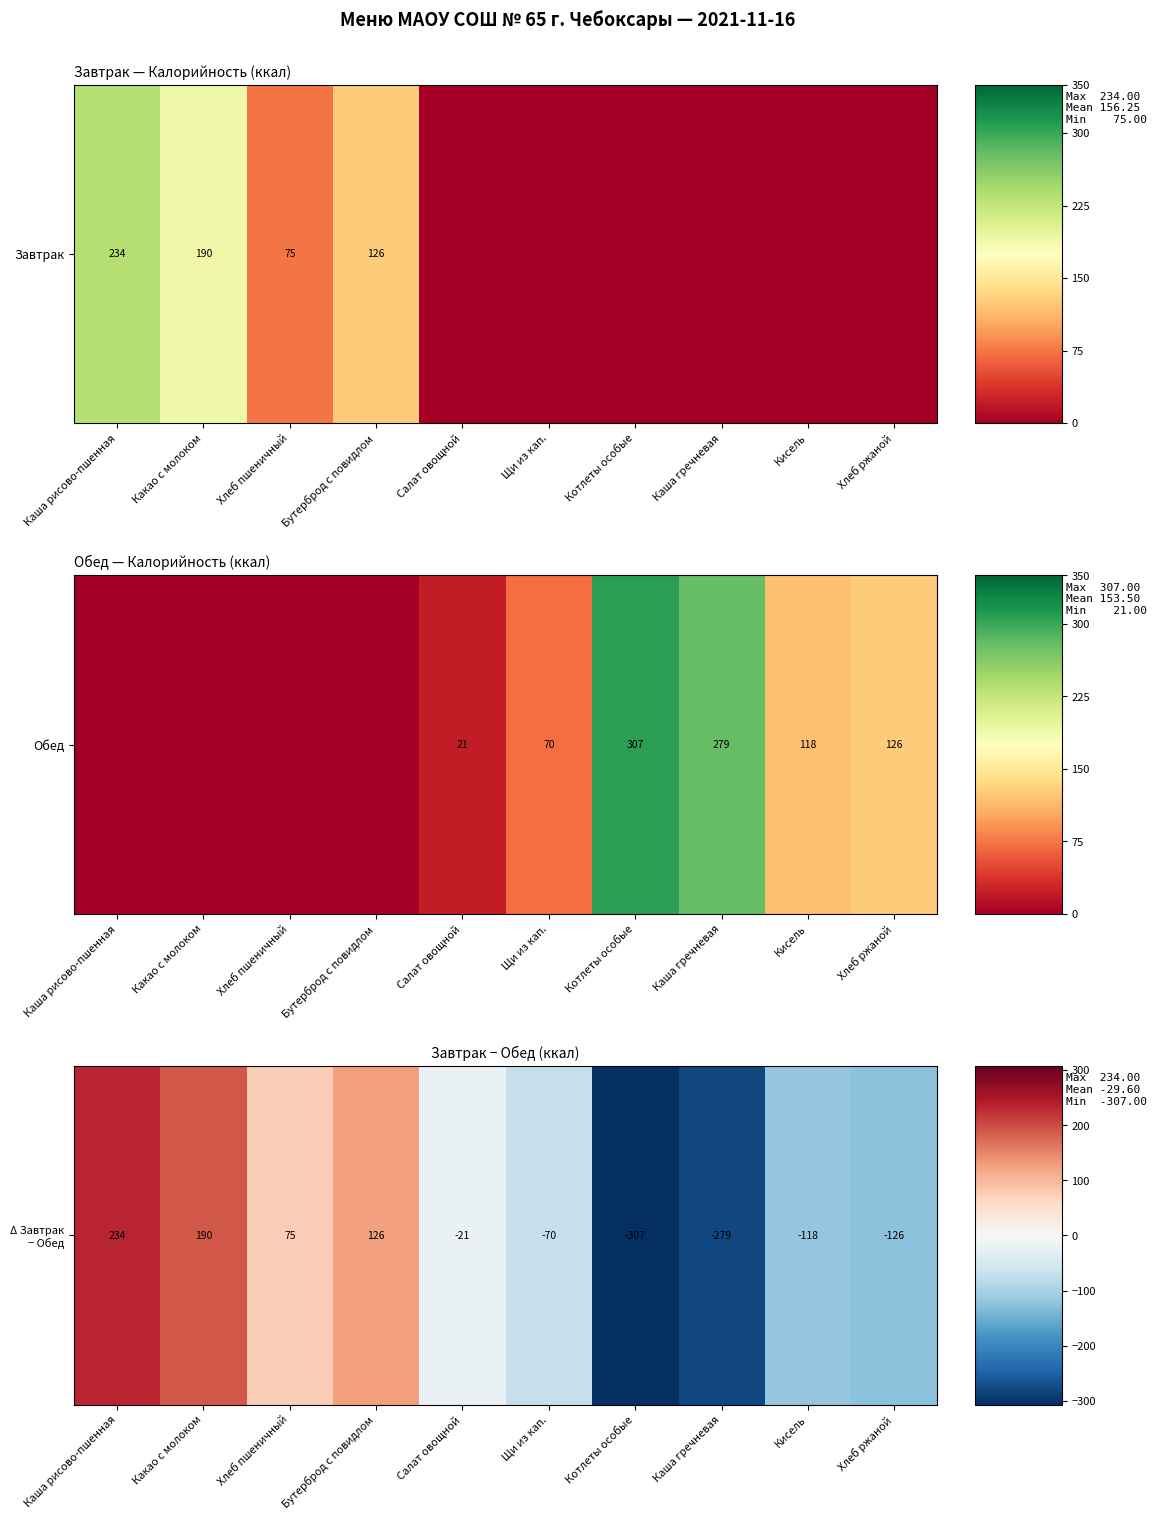

What is the difference between the maximum and minimum values?

541